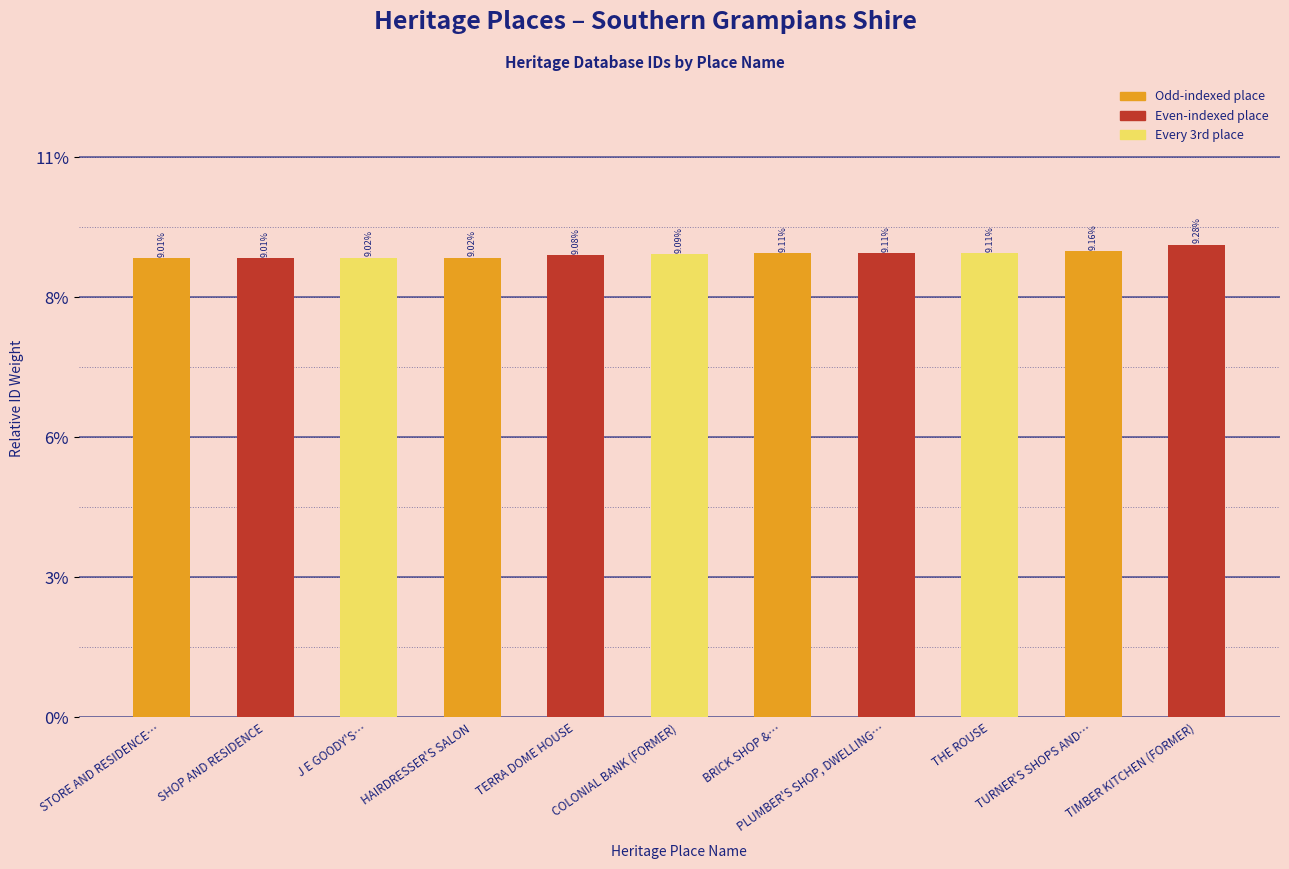

What is the greatest value displayed?

0.1